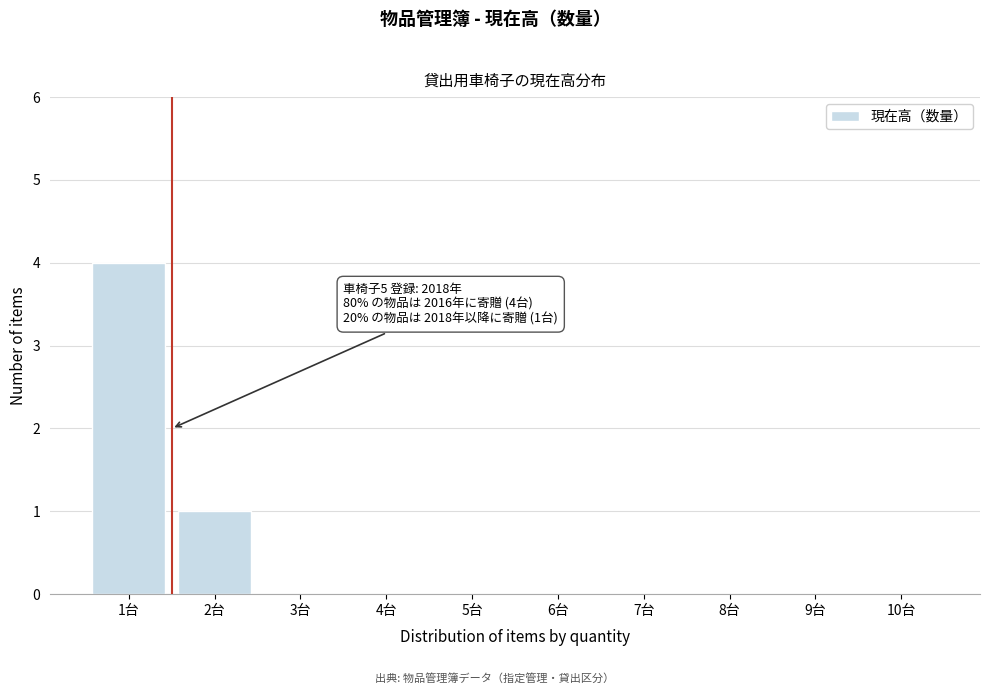

Reading right to left, list all the values displayed in this chart.

10台=0	9台=0	8台=0	7台=0	6台=0	5台=0	4台=0	3台=0	2台=1	1台=4